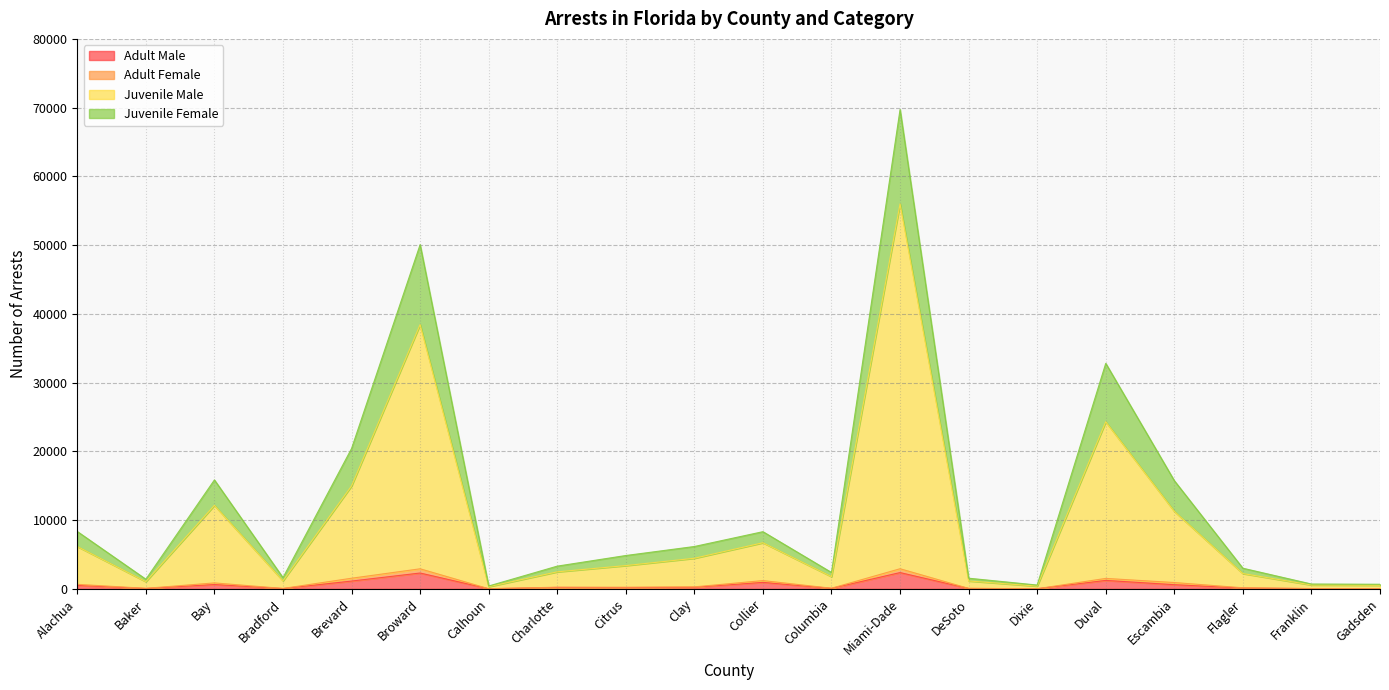

In Adult Male, how many points are lower than both neighbors (excluding endpoints)?

6